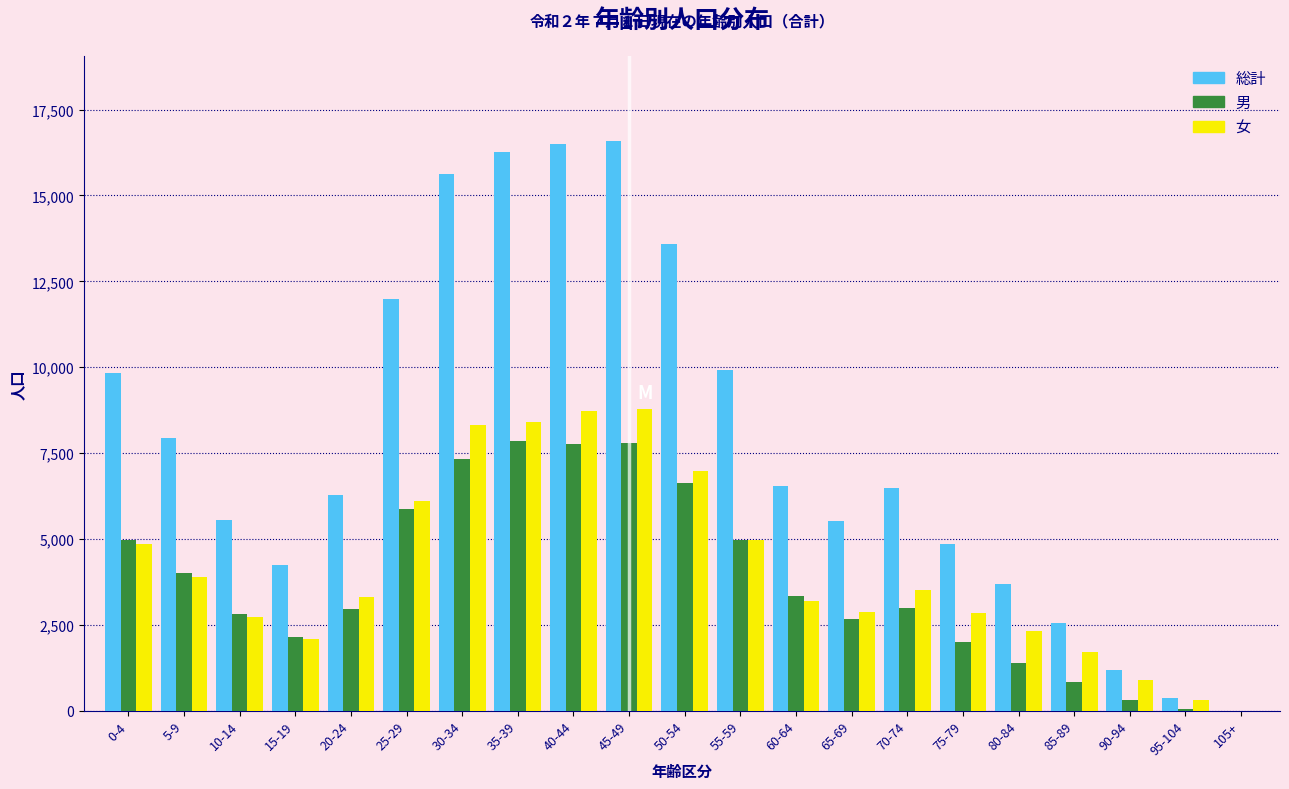

The value of 男 at 85-89 is 850. True or false?

True